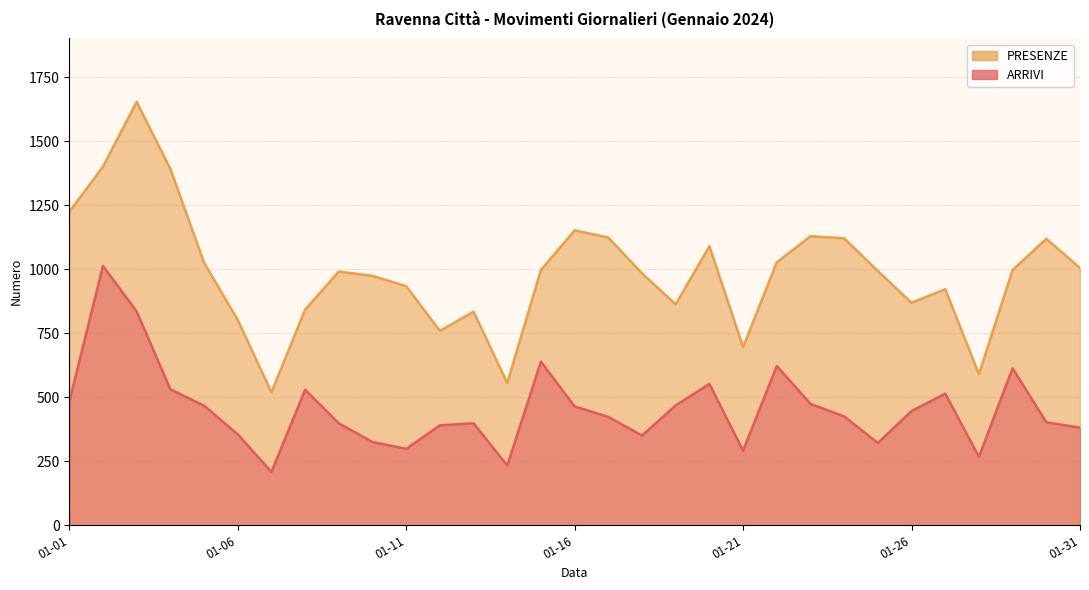

Which category has the highest value in the PRESENZE series?

2024-01-03